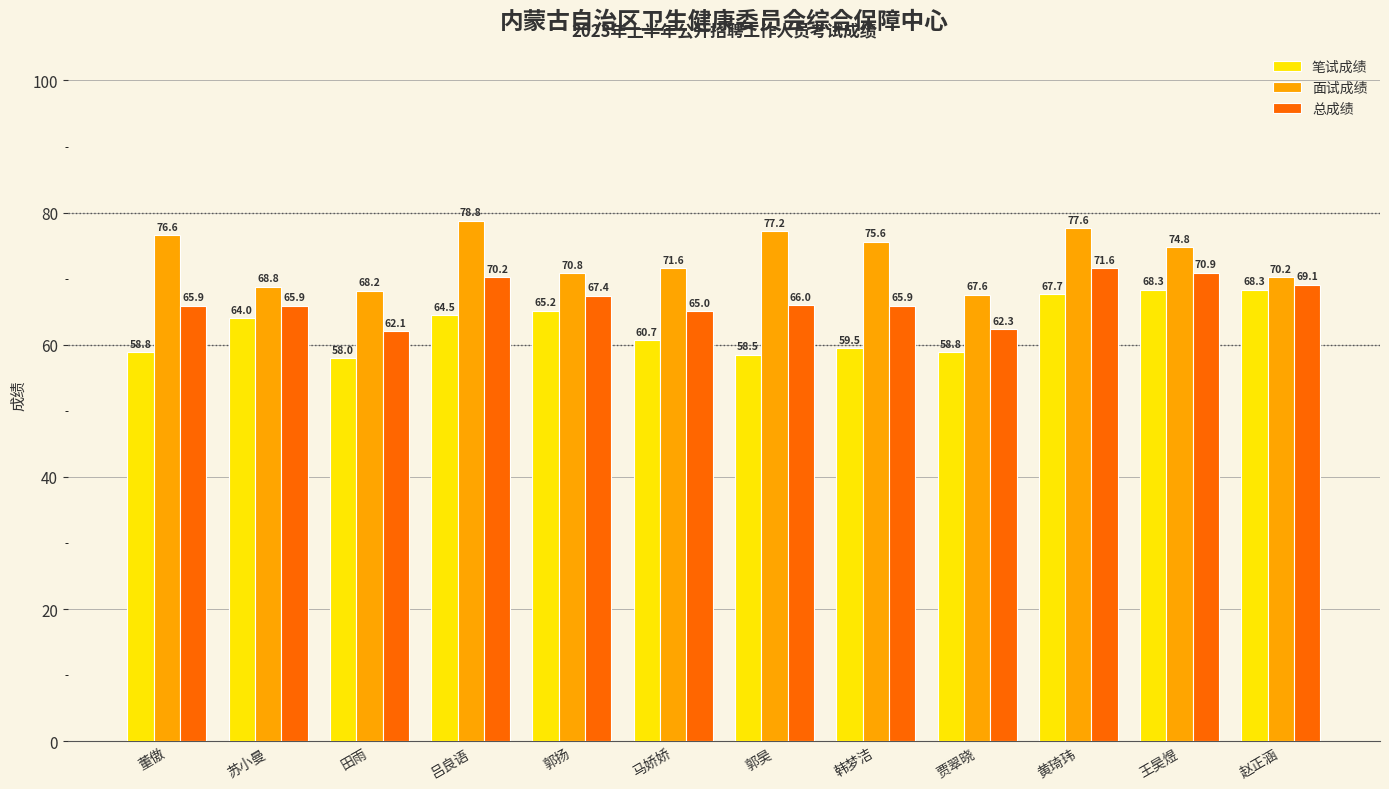

Are the bars grouped side by side (vs. stacked)?

Yes